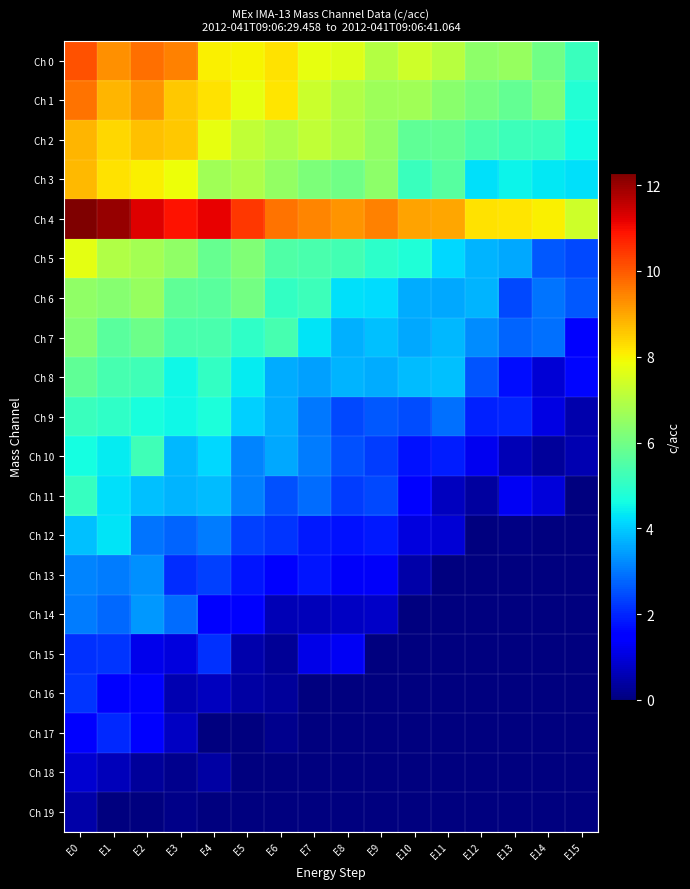

Which has a higher value, E2 or E14?

E2